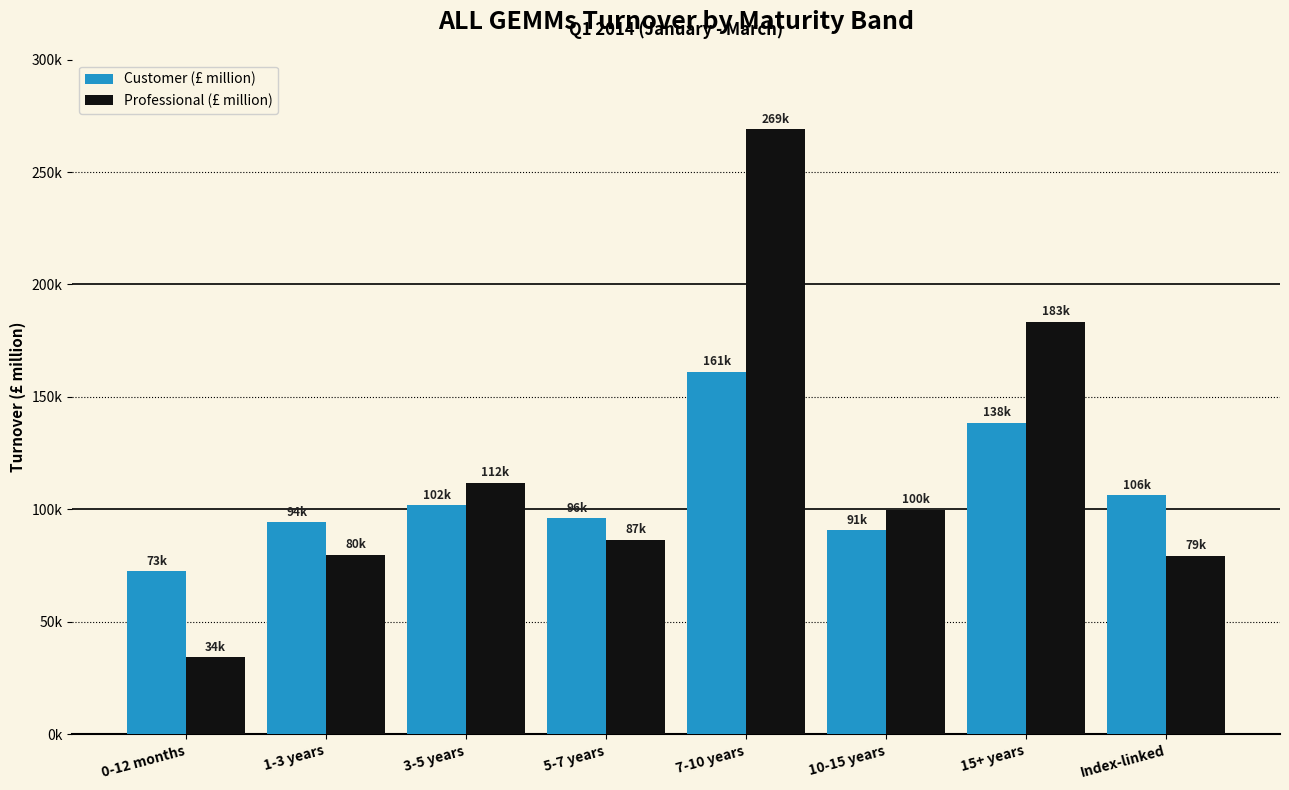

Reading left to right, transcribe all the data shown in this chart.

Customer (£ million): 0-12 months=72618.6	1-3 years=94366.8	3-5 years=101901.1	5-7 years=96135.8	7-10 years=161293.5	10-15 years=90783.8	15+ years=138484.0	Index-linked=106367.9
Professional (£ million): 0-12 months=34328.4	1-3 years=79772.9	3-5 years=111786.5	5-7 years=86526.6	7-10 years=268961.9	10-15 years=99926.7	15+ years=183476.6	Index-linked=79422.7